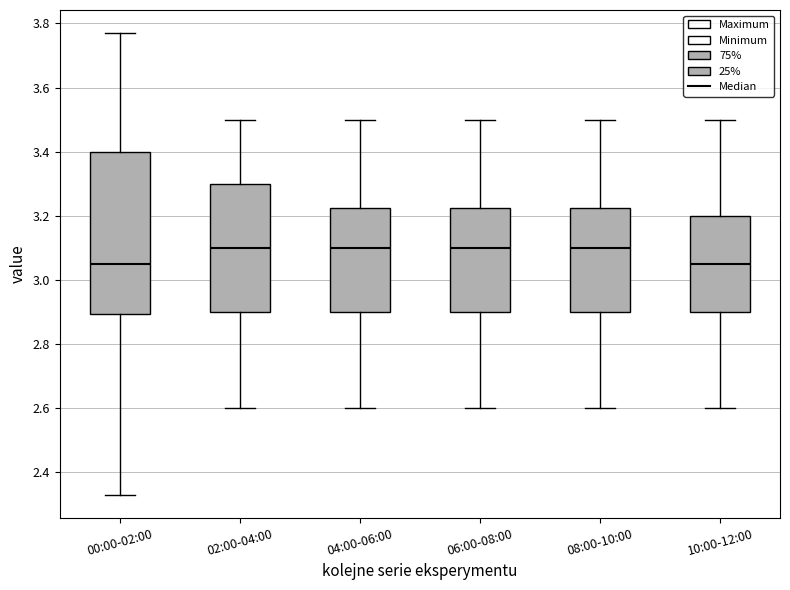

Reading left to right, read every box against the y-axis: the position of its median line, the range the box covers, and the ends of its whiskers. The values are not printed on the chart, so give them approximately, as read against the axis.

00:00-02:00: median 3.06, box 2.90 to 3.40, whiskers 2.34 to 3.78
02:00-04:00: median 3.10, box 2.90 to 3.30, whiskers 2.60 to 3.50
04:00-06:00: median 3.10, box 2.90 to 3.22, whiskers 2.60 to 3.50
06:00-08:00: median 3.10, box 2.90 to 3.22, whiskers 2.60 to 3.50
08:00-10:00: median 3.10, box 2.90 to 3.22, whiskers 2.60 to 3.50
10:00-12:00: median 3.06, box 2.90 to 3.20, whiskers 2.60 to 3.50